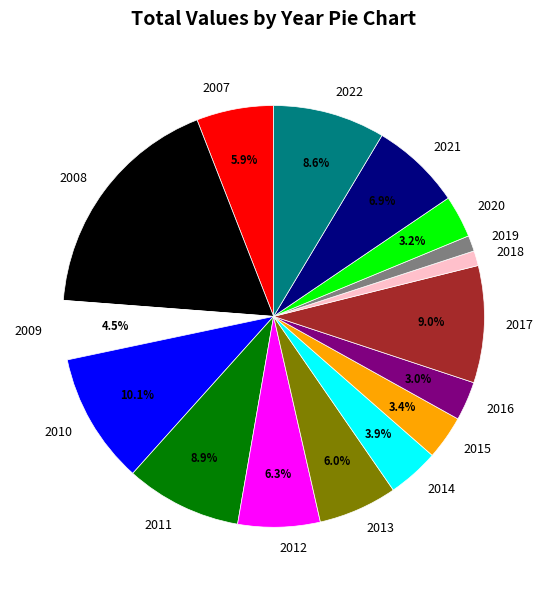

Combined, what portion of the pie is 2012 and 2007?

12.2%